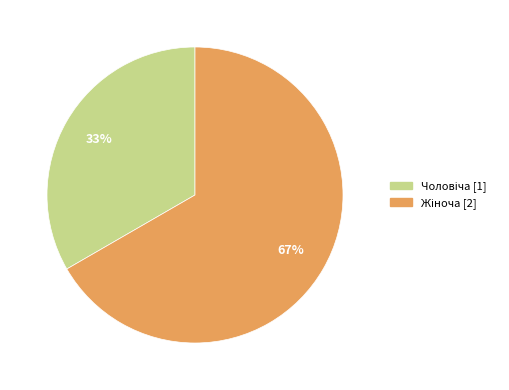

To the nearest percent, what is the average slice percentage?

50%